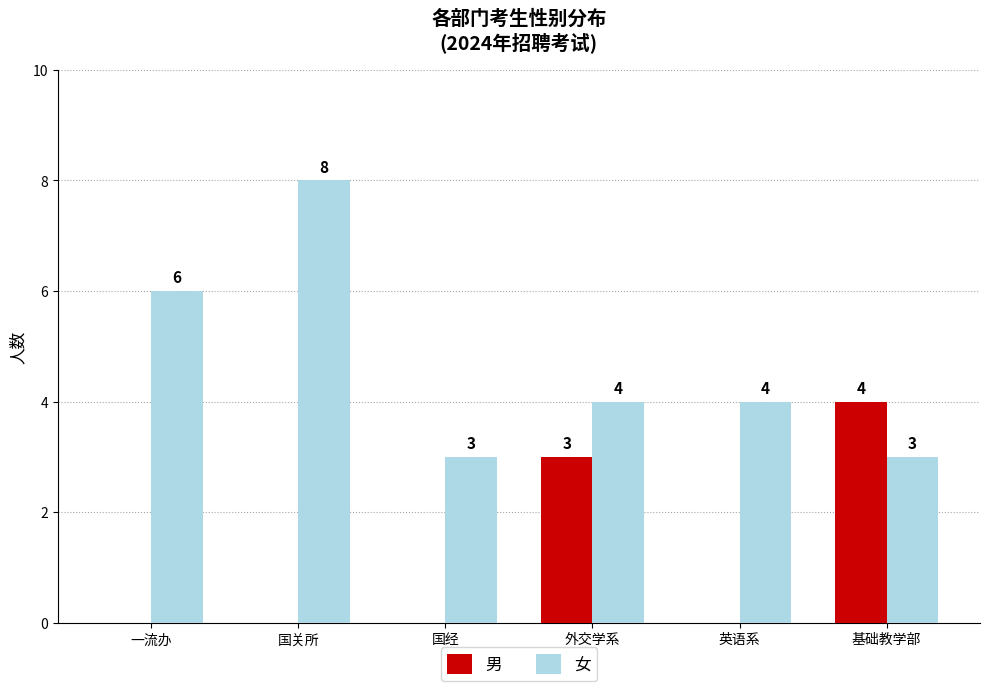

Are the bars grouped side by side (vs. stacked)?

Yes